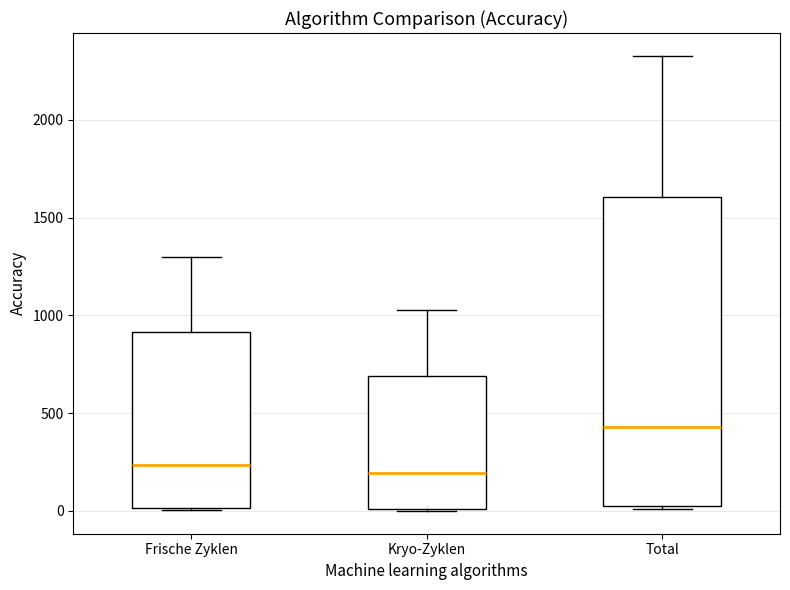

Which box is the tallest, from its lower edge to its upper edge?

Total